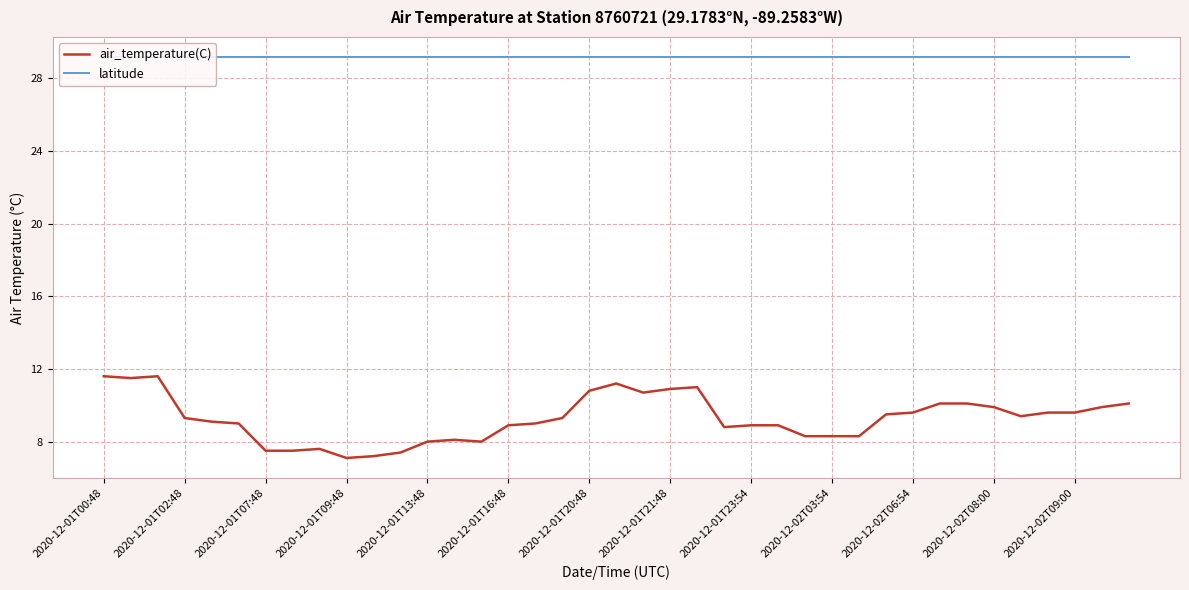

True or false: air_temperature(C) and latitude cross at least once.

False